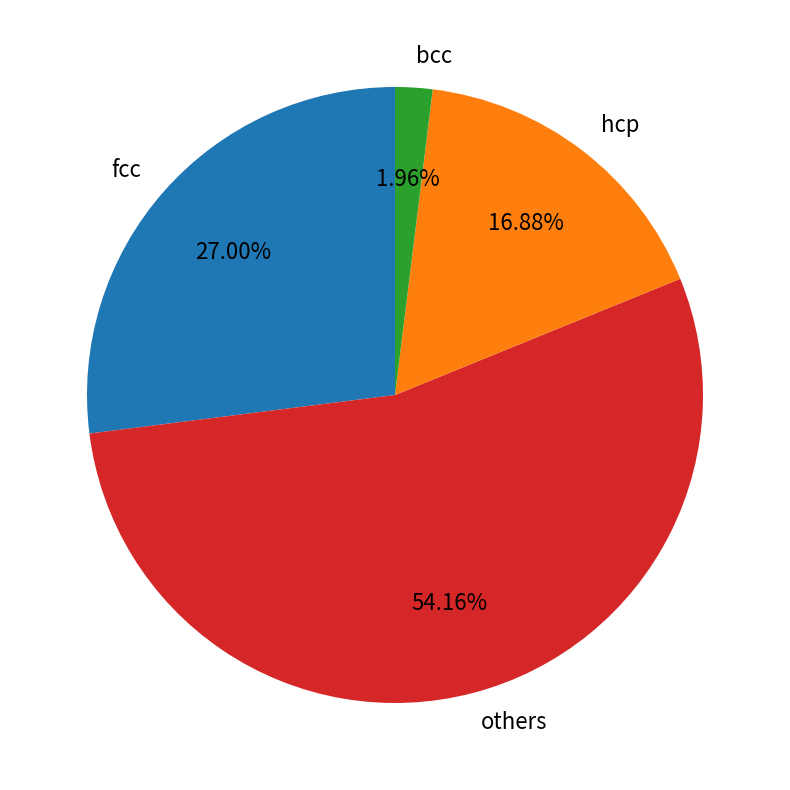

What is the smallest slice in the pie chart?

bcc